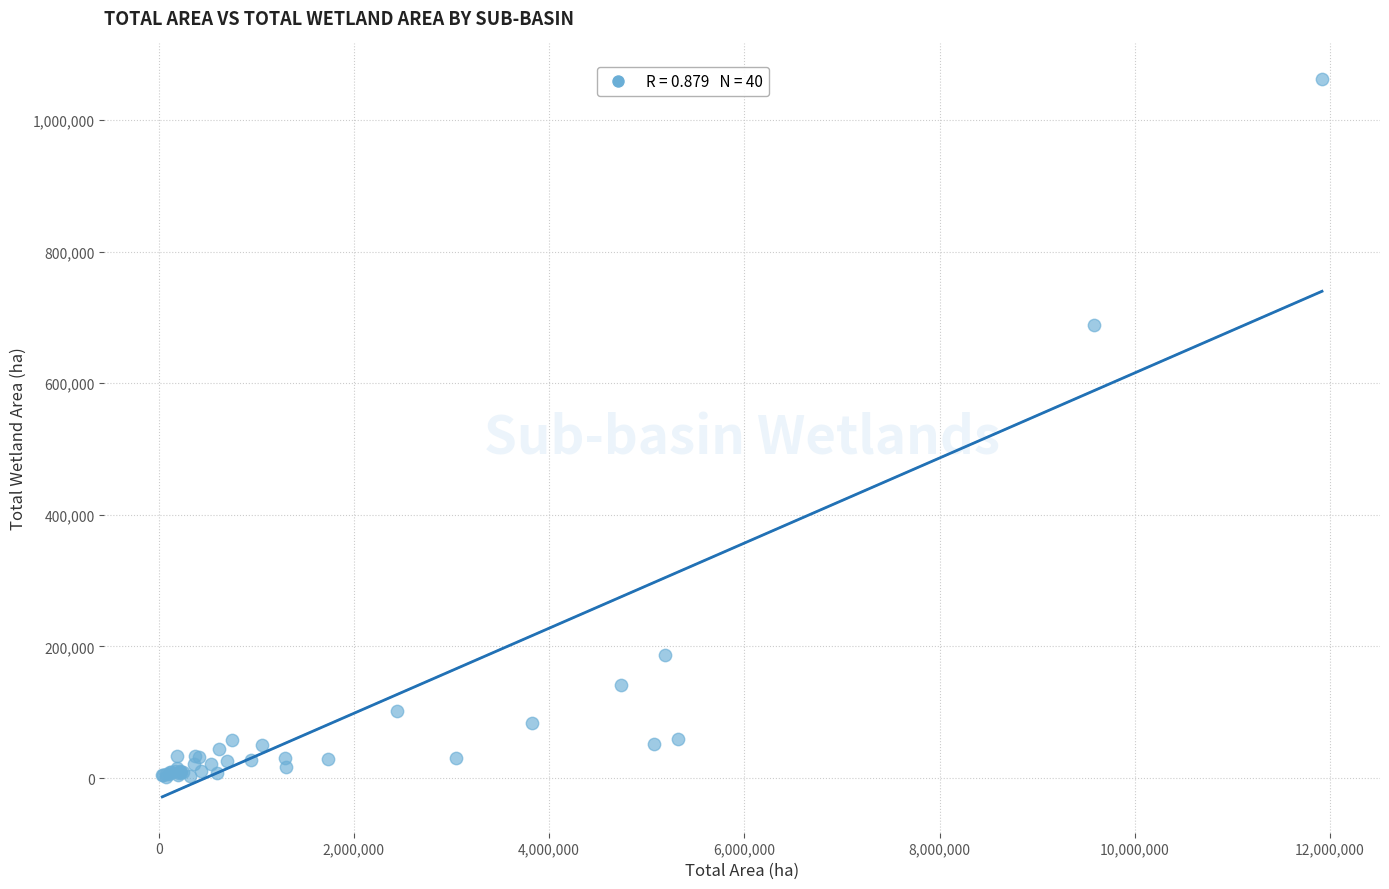

What Y value in the scatter plot is closest to 531655?

687815